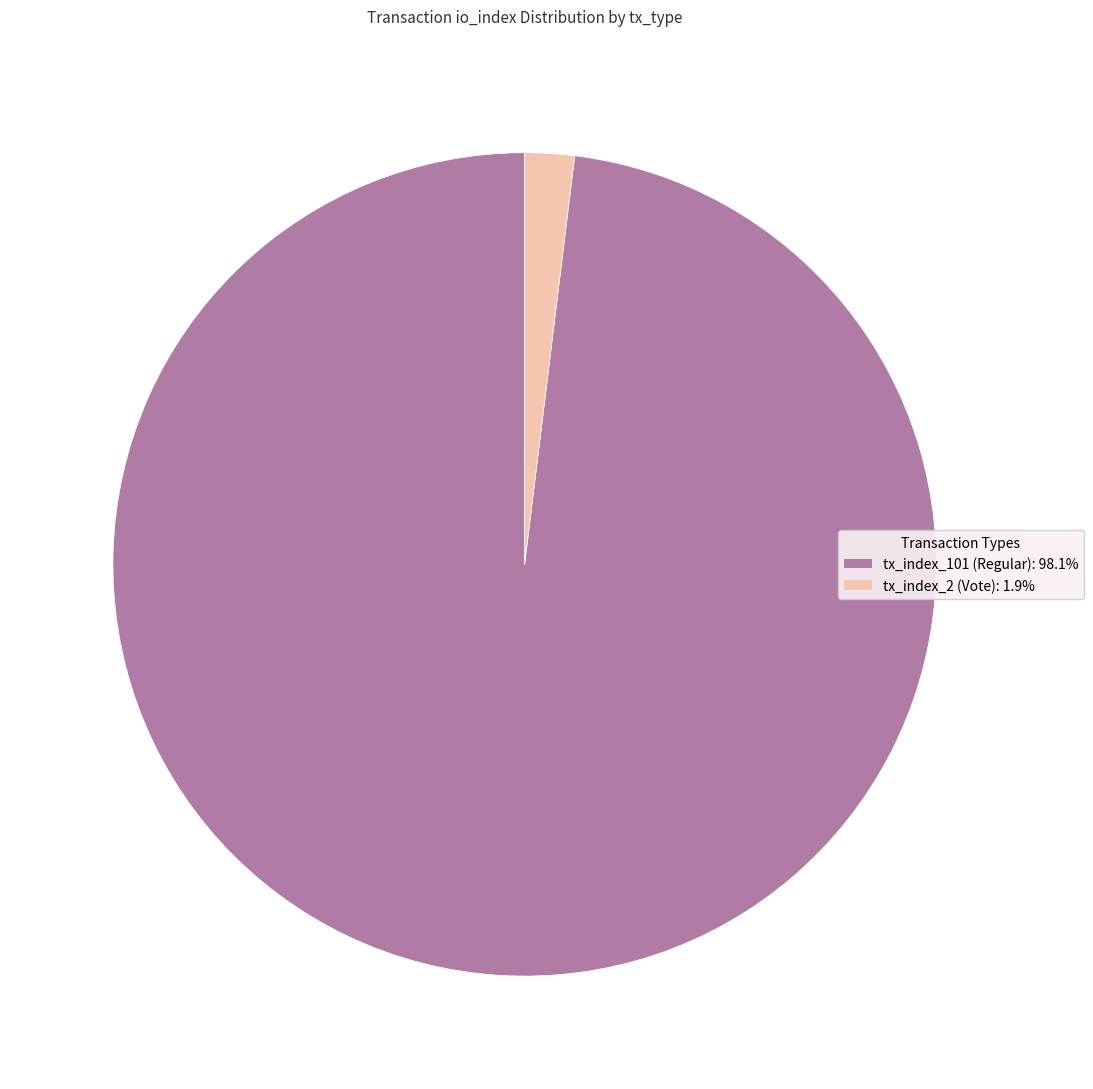

Rank the categories by value from highest to lowest.

tx_index_101 (Regular), tx_index_2 (Vote)